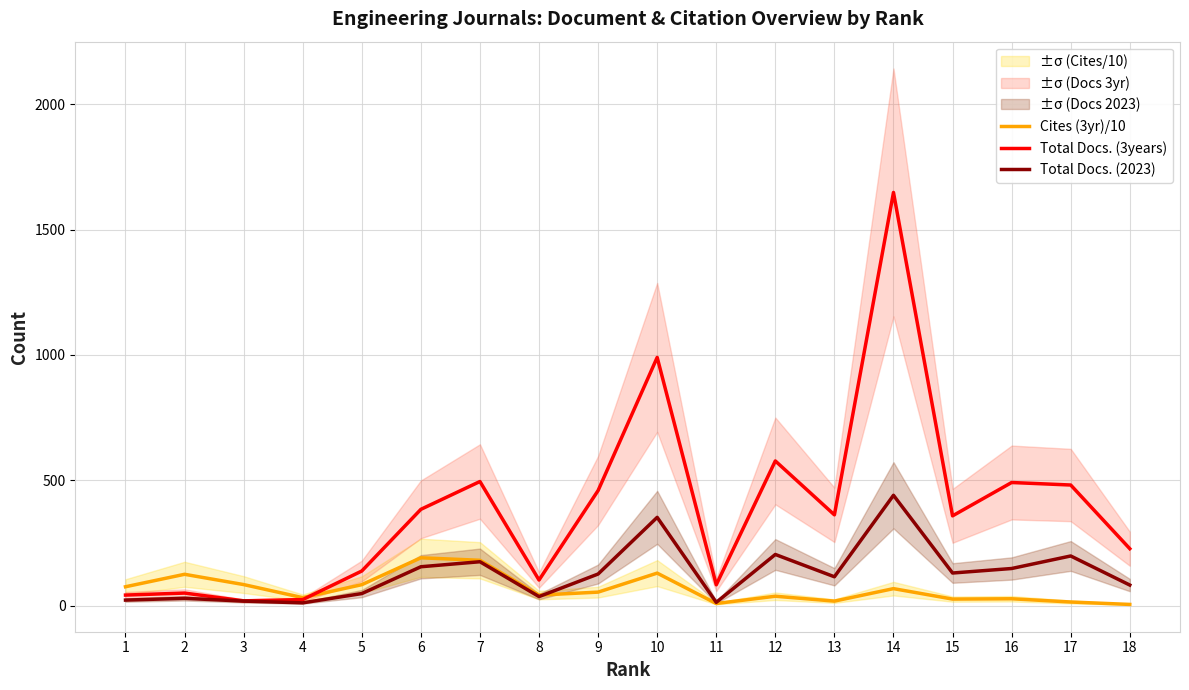

True or false: Cites (3yr)/10 and Total Docs. (2023) intersect in this chart.

True